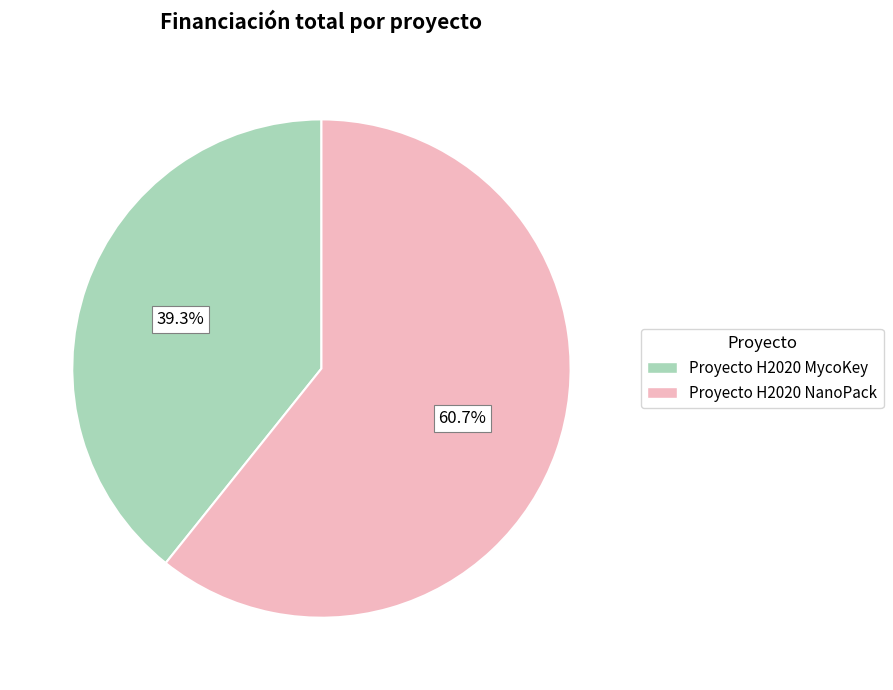

What is the largest slice in the pie chart?

Proyecto H2020 NanoPack